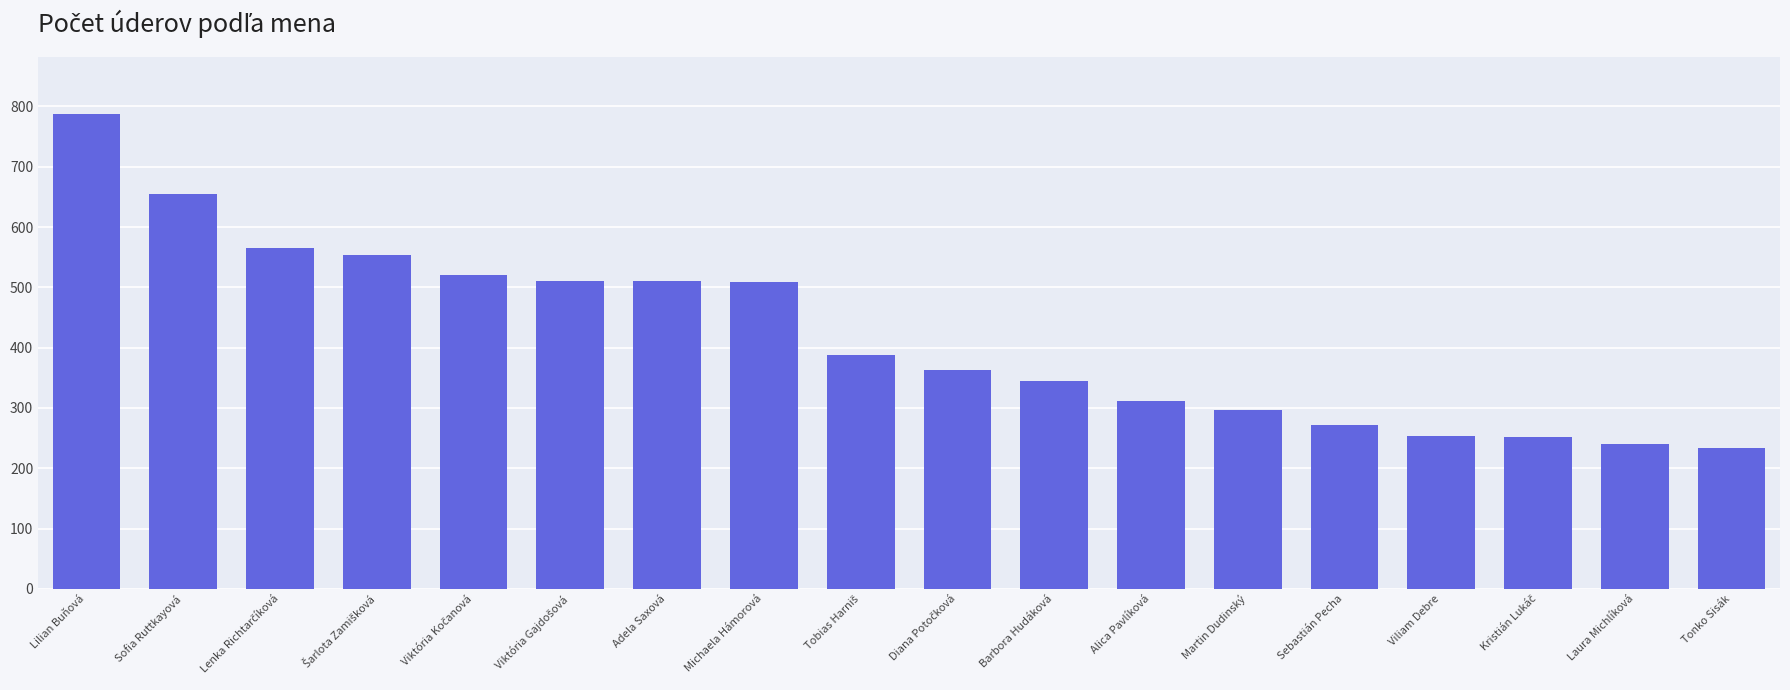

What is the maximum value shown in the chart?

787